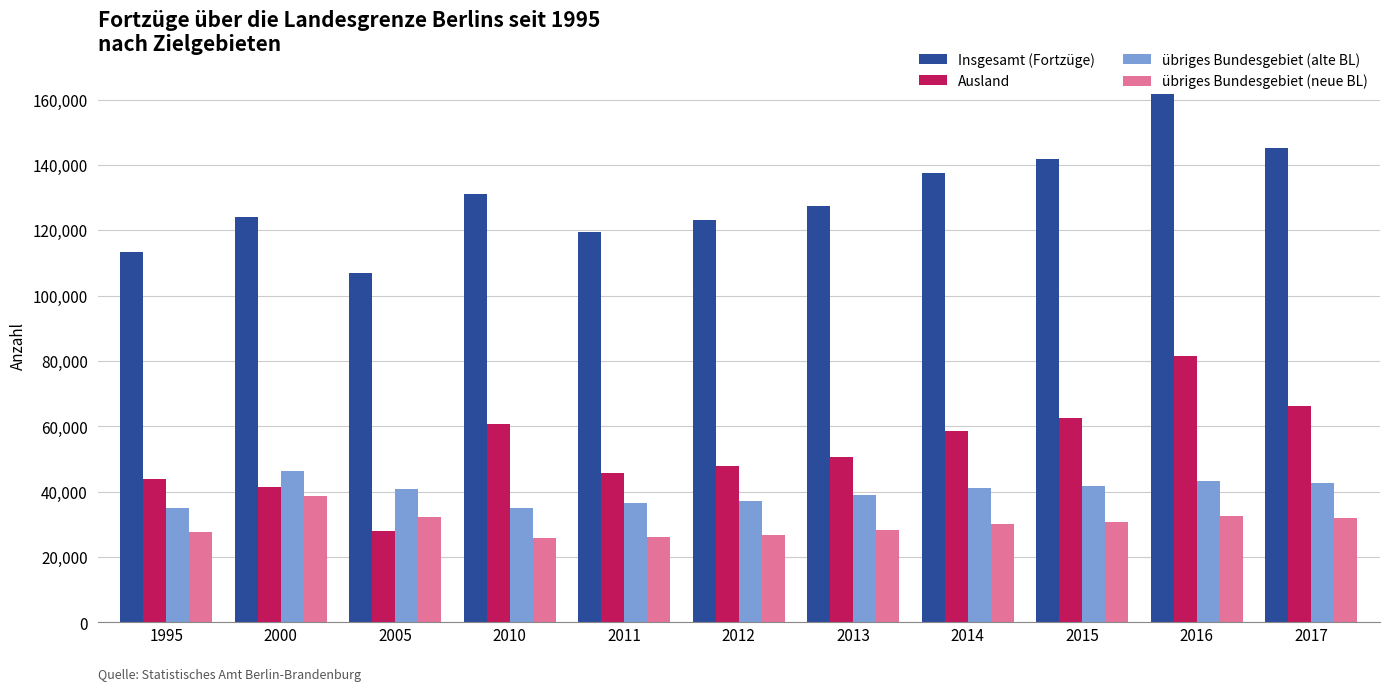

Read the übriges Bundesgebiet (neue BL) value at 2010.

25853